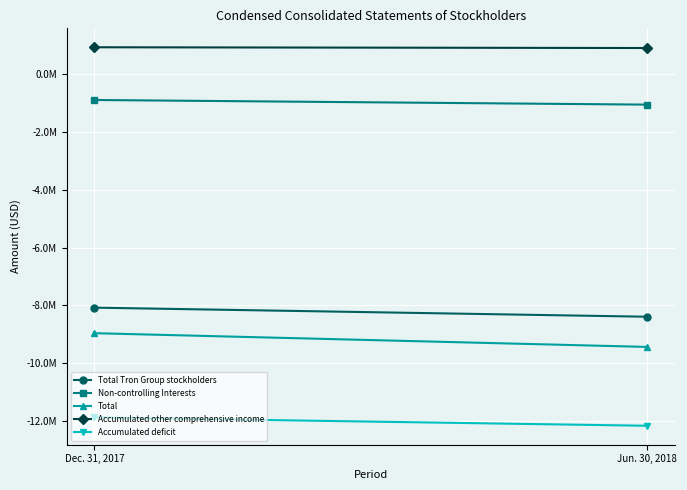

What is the spread (max minus min) of values at Dec. 31, 2017?

12820441